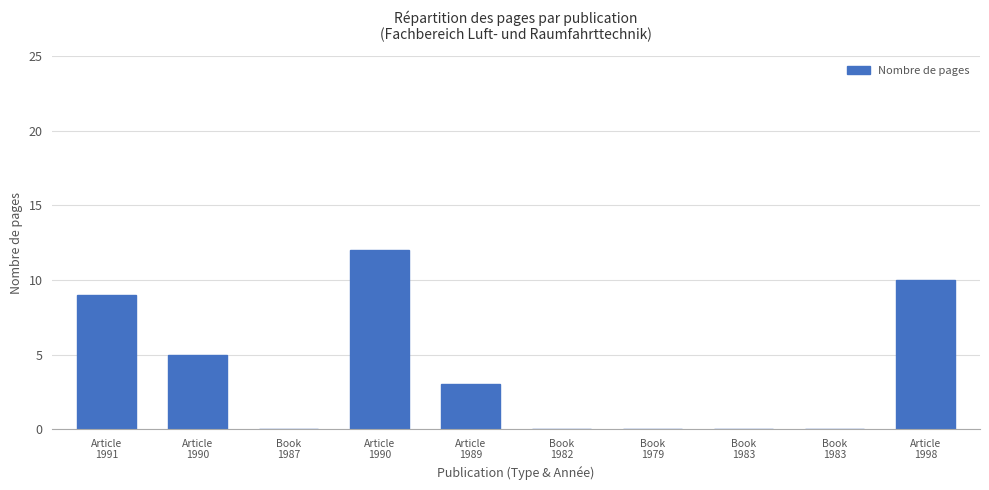

How many series are shown in this chart?

1